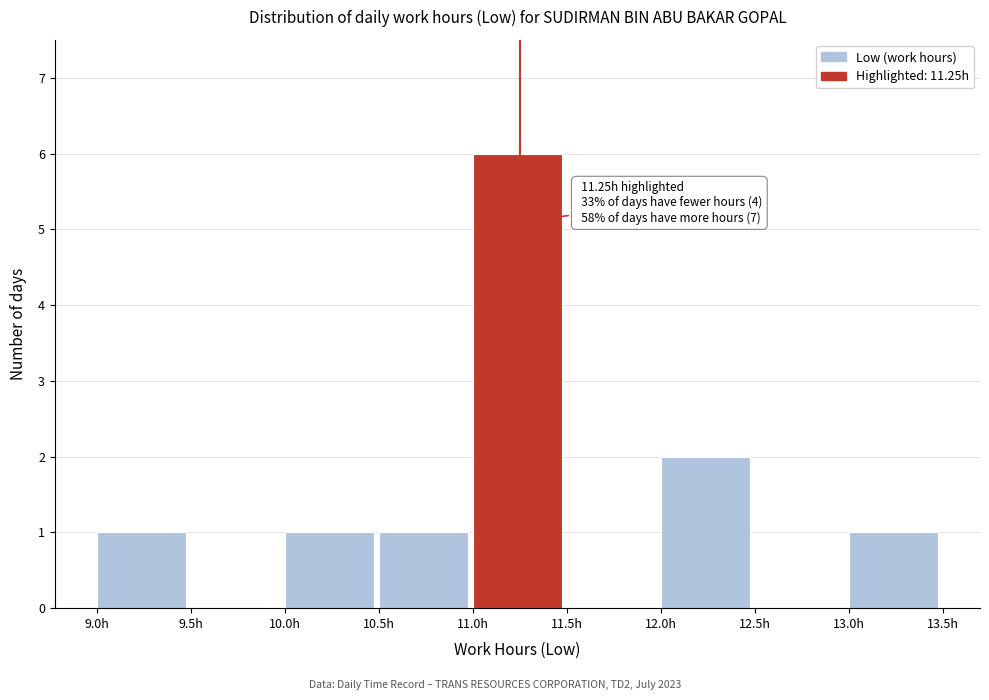

Over which range of the x-axis is the bar tallest?

11.0 to 11.5